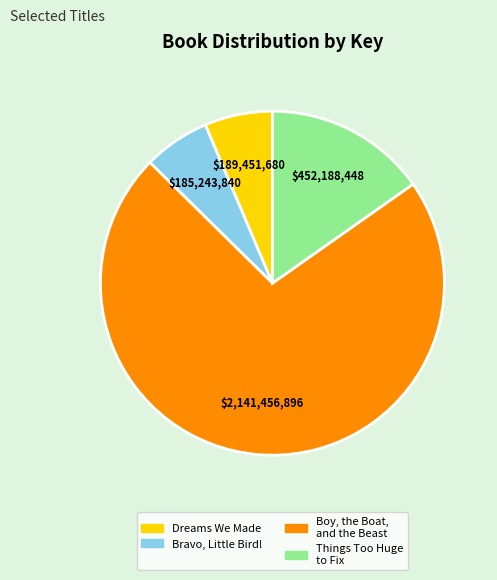

Is there any slice that represents more than half of the pie?

Yes